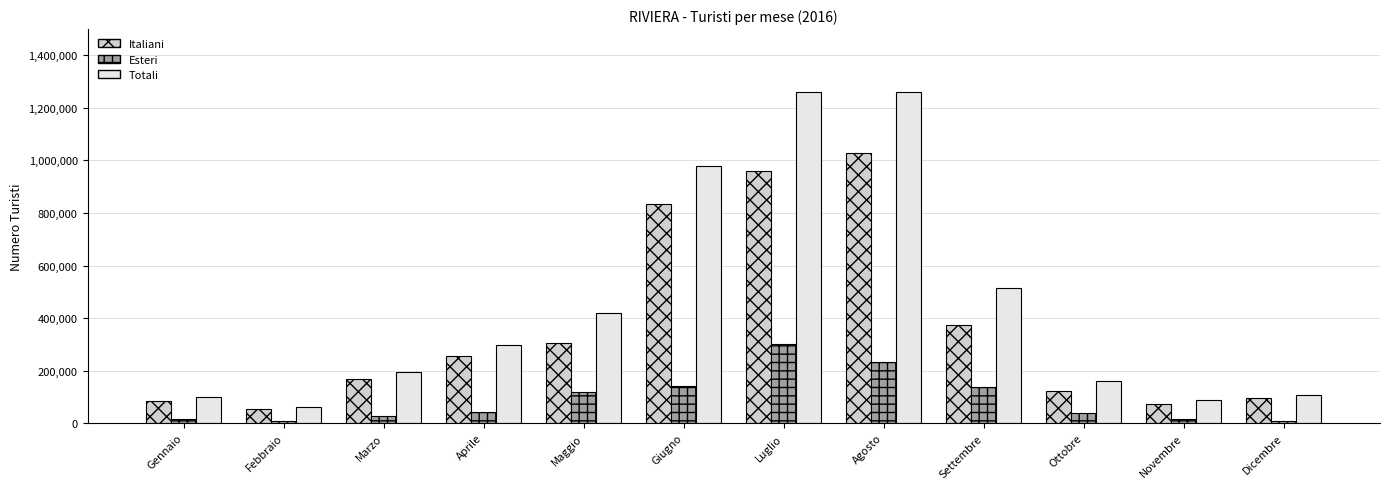

What is the sum of the Totali values at Settembre and Gennaio?

613301